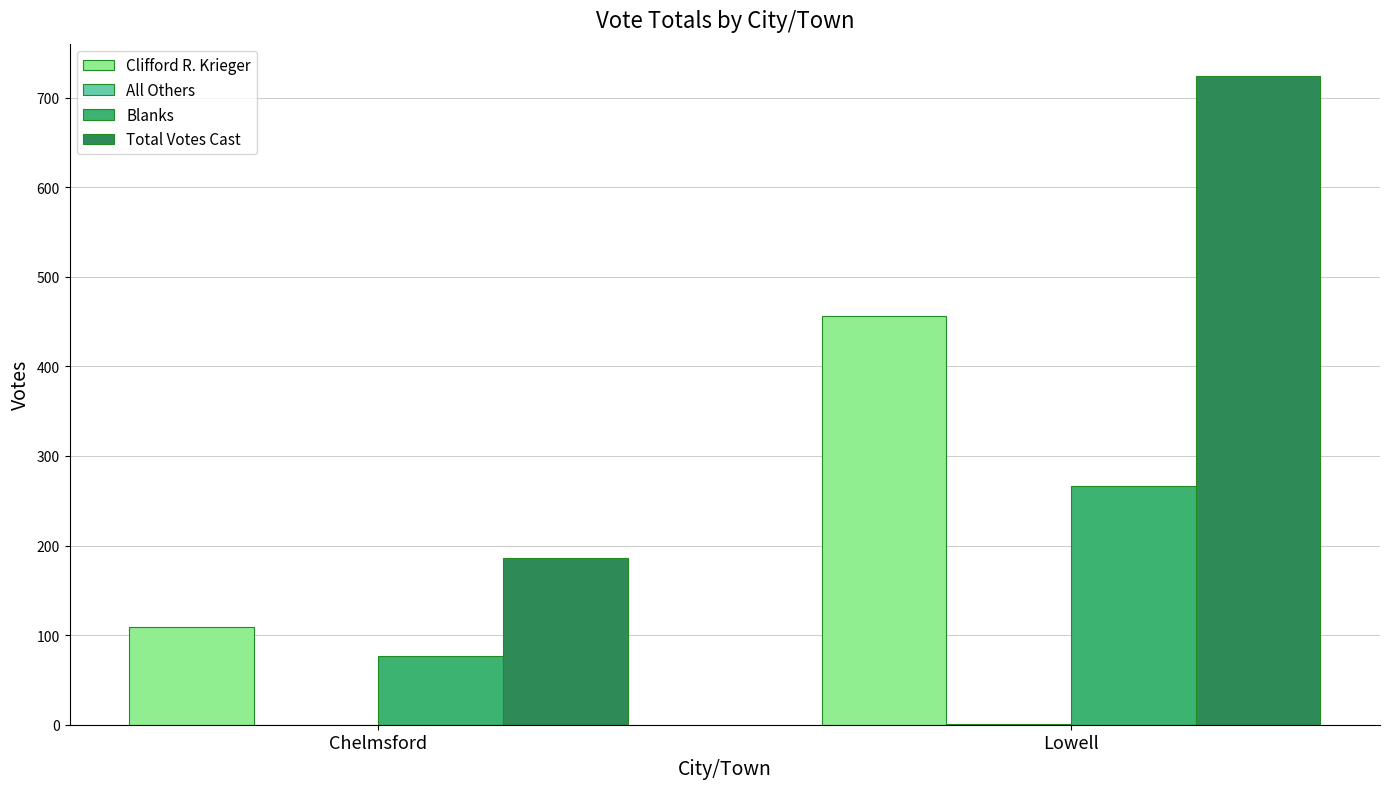

The Blanks series shows 26 at Chelmsford. True or false?

False